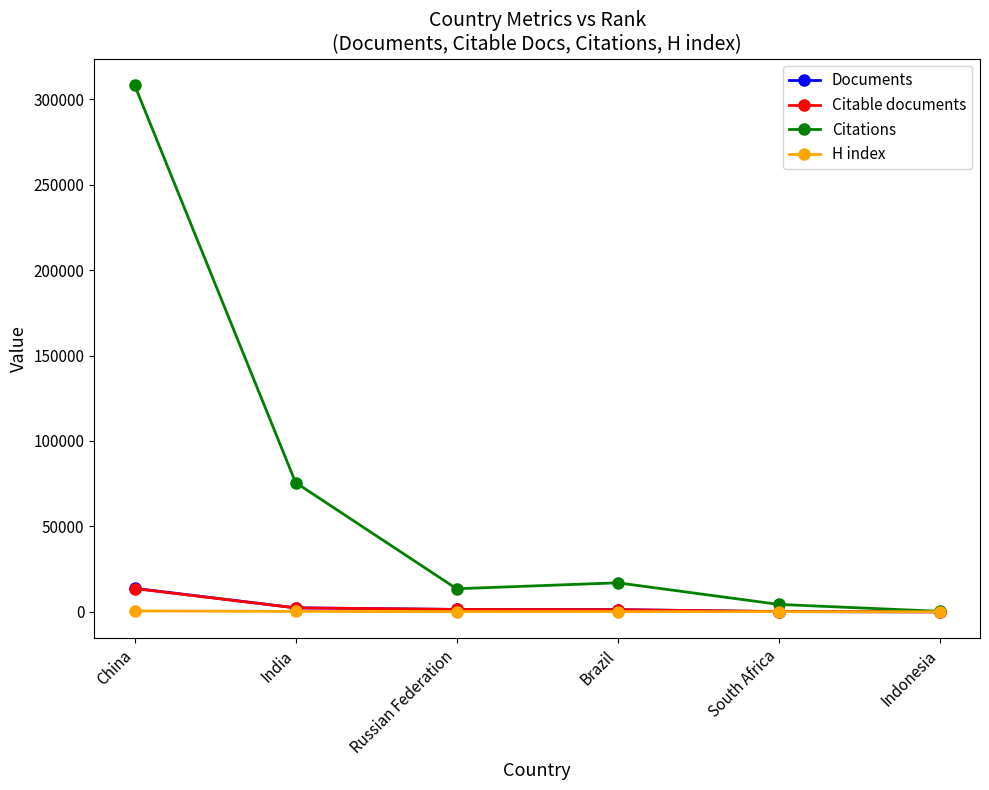

Is it true that Citations equals 13532 at Russian Federation?

True